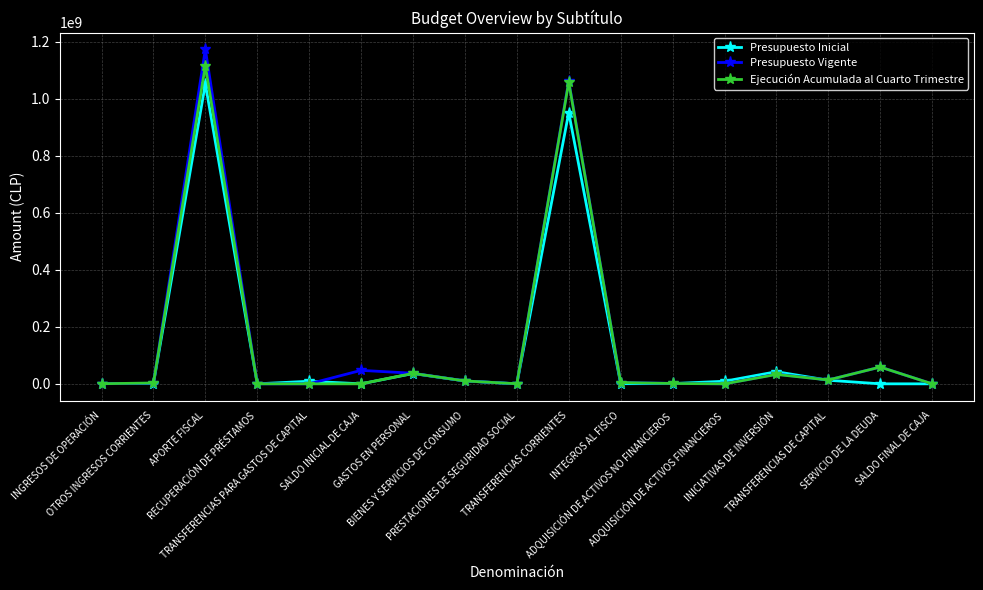

Which series has the largest range (max minus min)?

Presupuesto Vigente